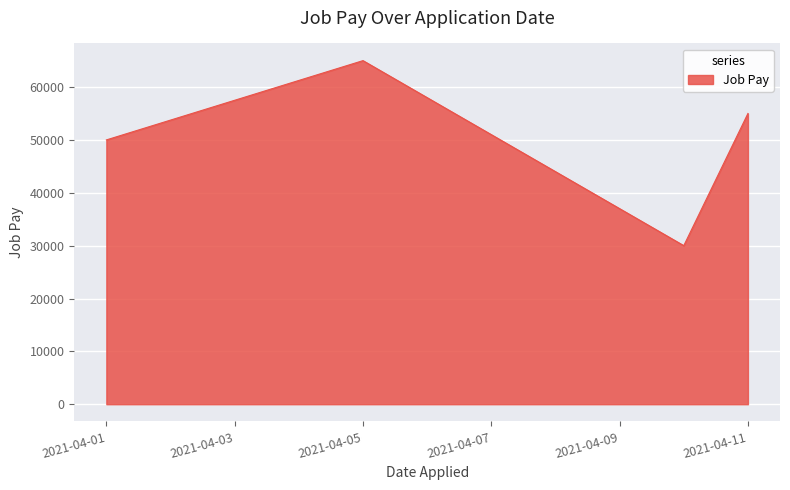

What is the average value?

50000